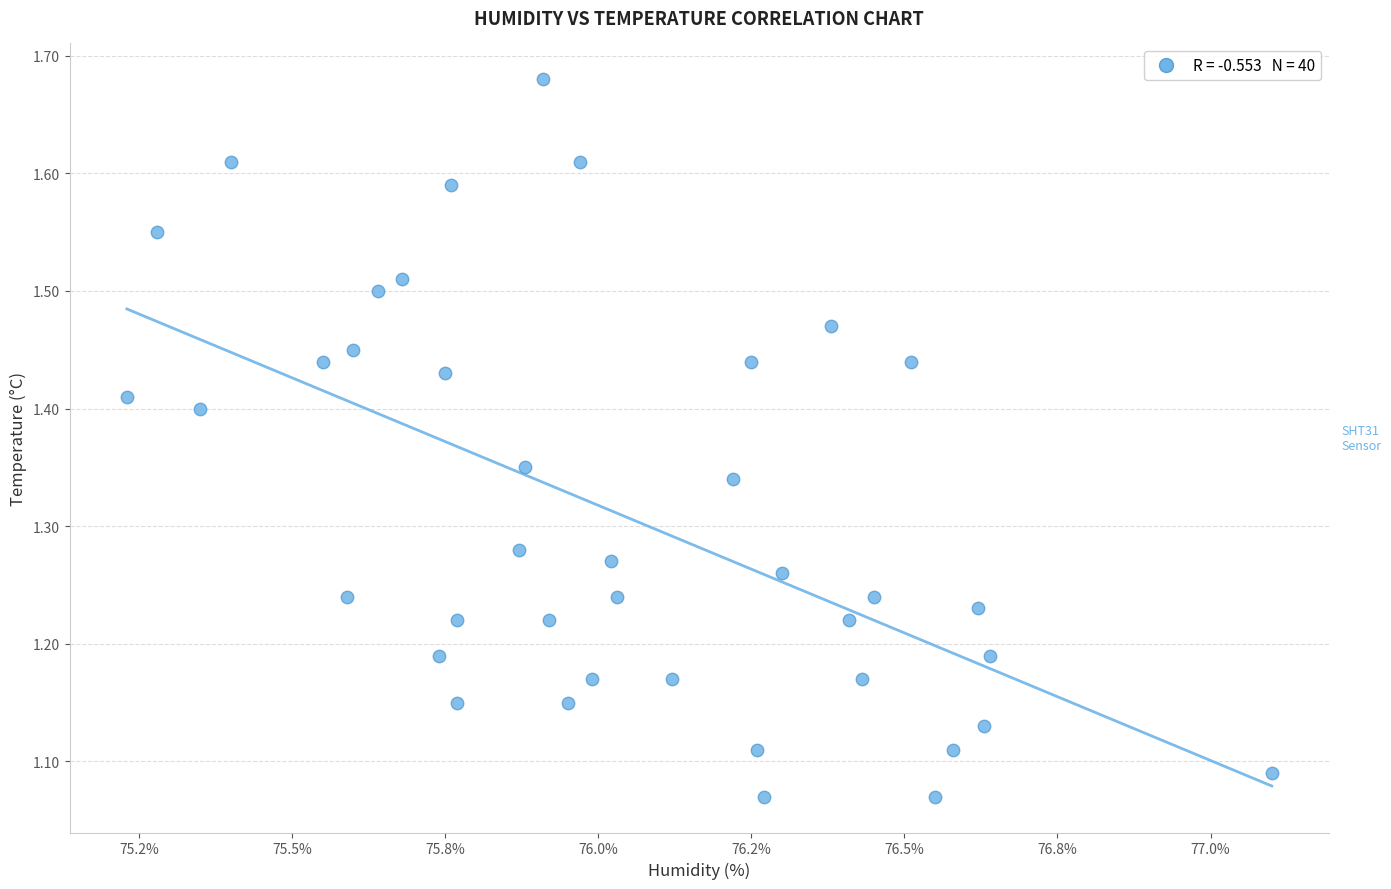

What is the range of X values (max minus min)?

1.9